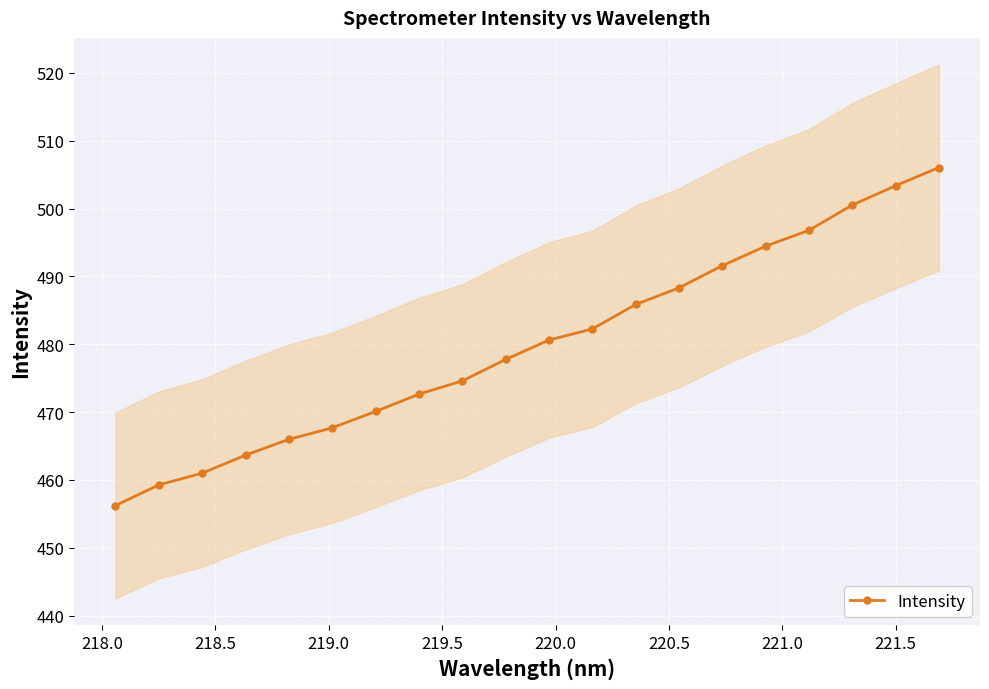

What is the minimum value for Intensity?

456.2